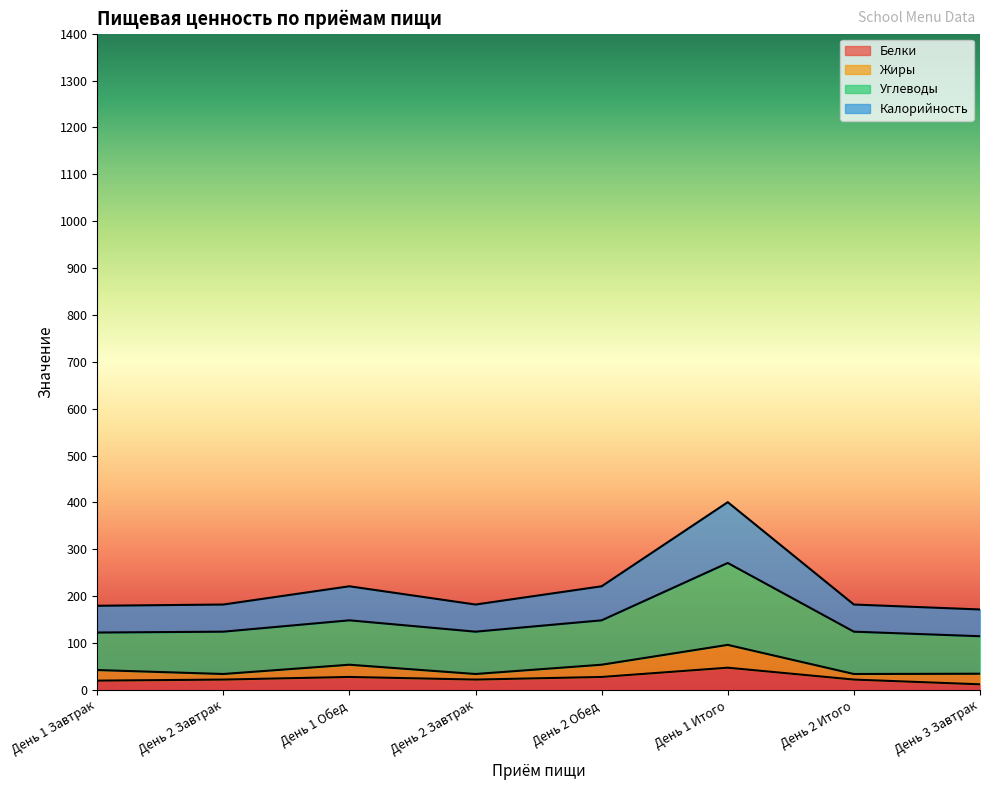

True or false: Углеводы and Калорийность cross at least once.

False